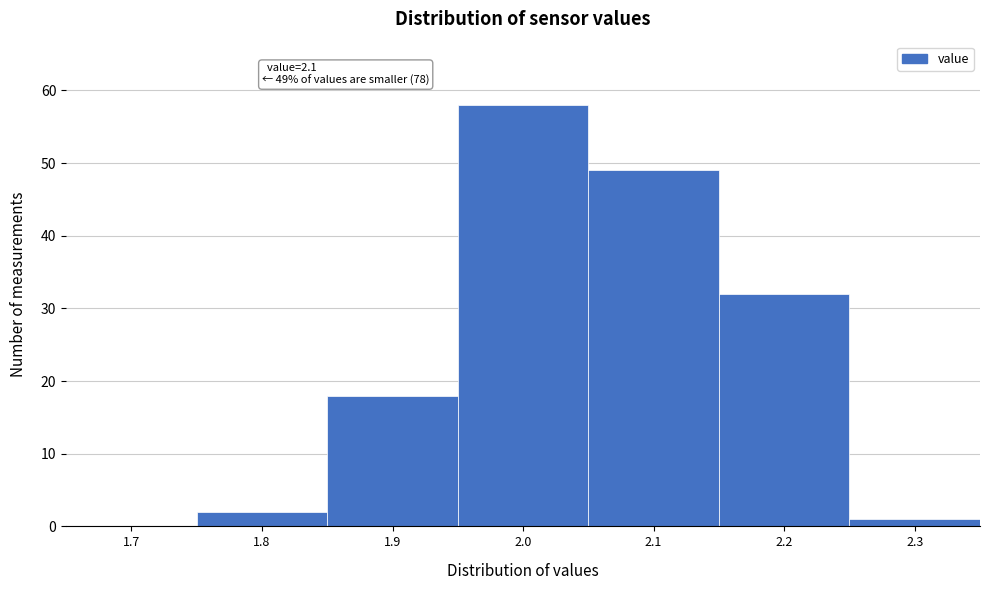

Reading left to right, list all the values displayed in this chart.

1.7=0	1.8=2	1.9=18	2.0=58	2.1=49	2.2=32	2.3=1